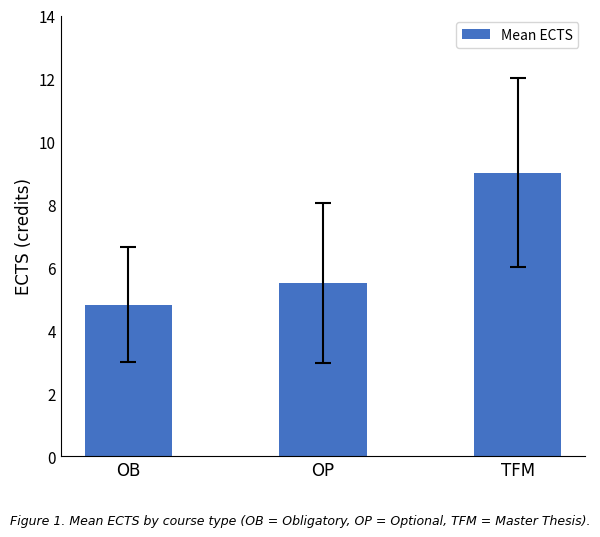

Is it true that the value at OP is 5.5?

True